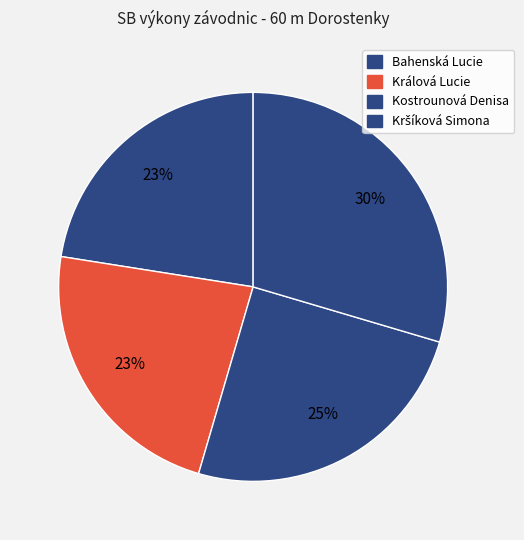

True or false: Králová Lucie accounts for 23% of the total.

True